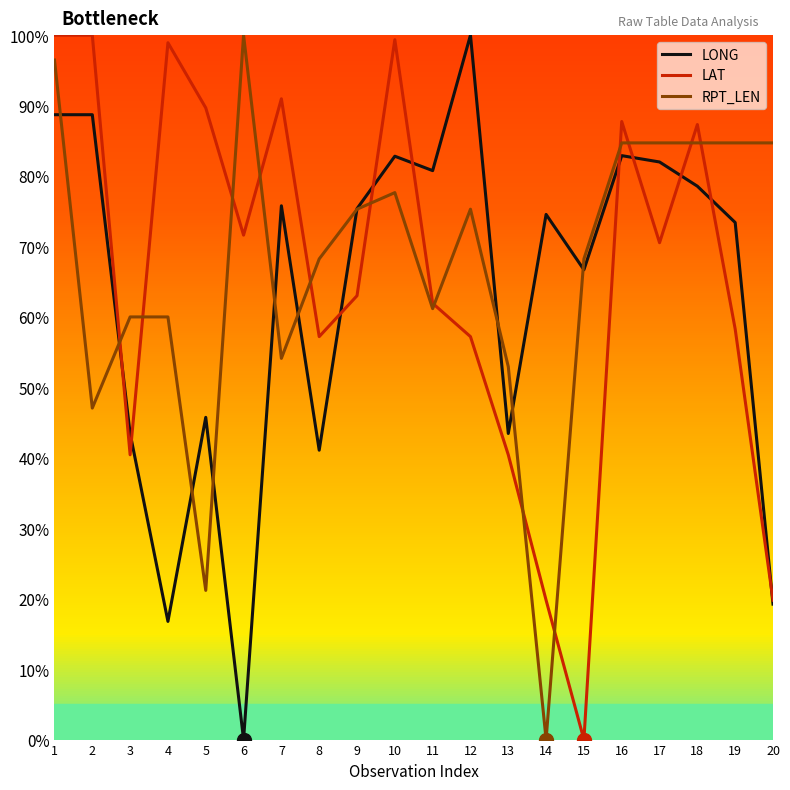

Does the chart have visible grid lines?

No